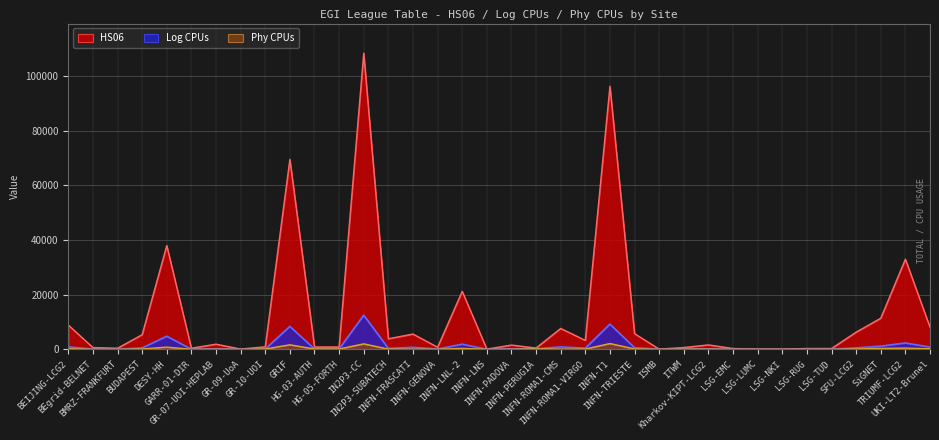

Is the value of Log CPUs at INFN-LNL-2 greater than the value of HS06 at GR-09-UoA?

Yes